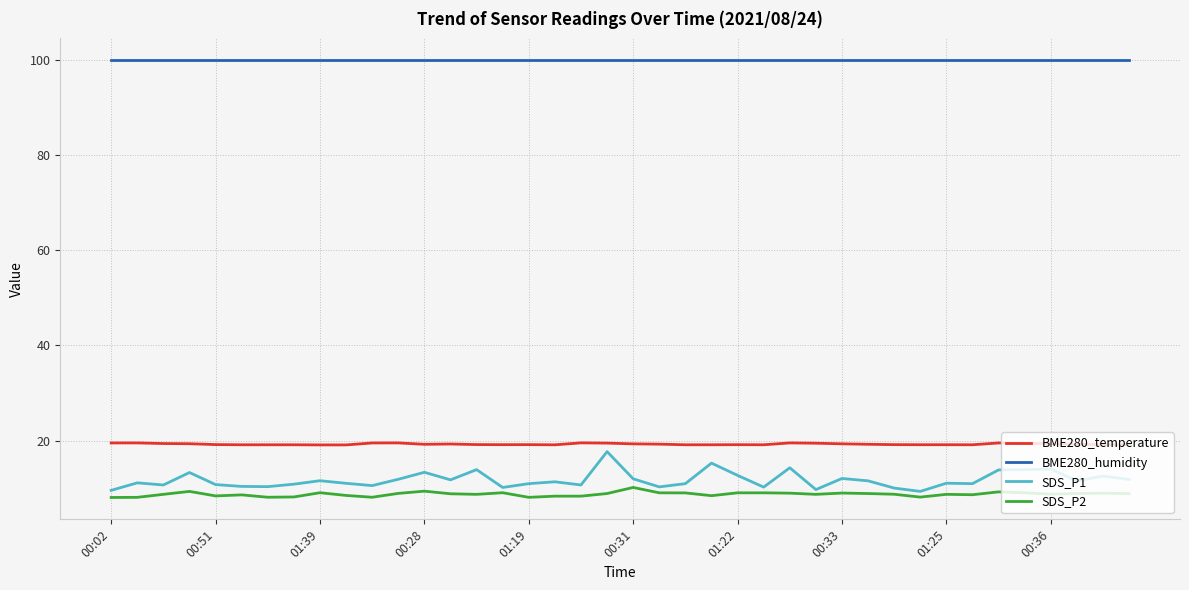

List the series in order of their peak value, highest first.

BME280_humidity, BME280_temperature, SDS_P1, SDS_P2